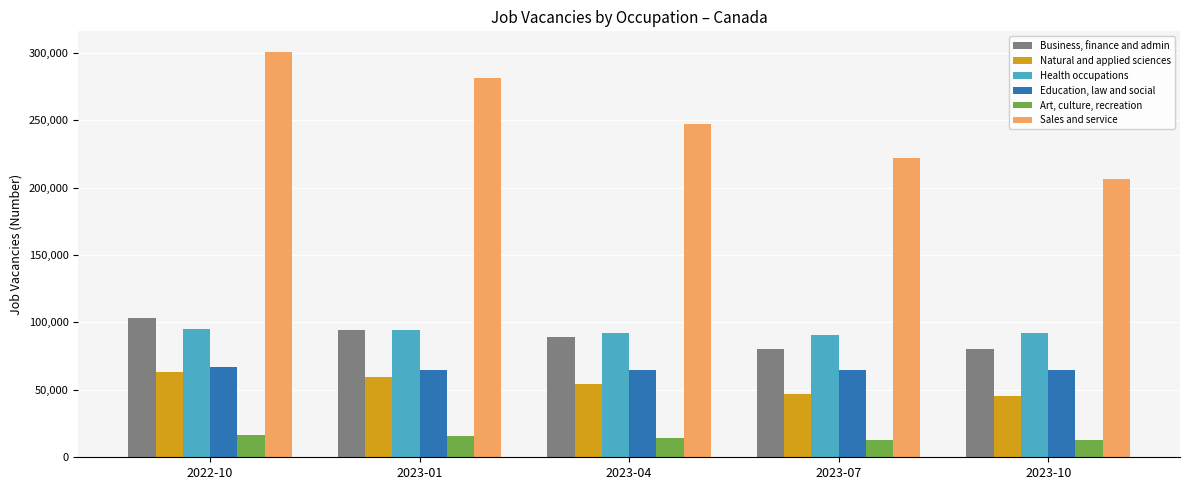

True or false: Health occupations has a value of 149964 at 2023-01.

False